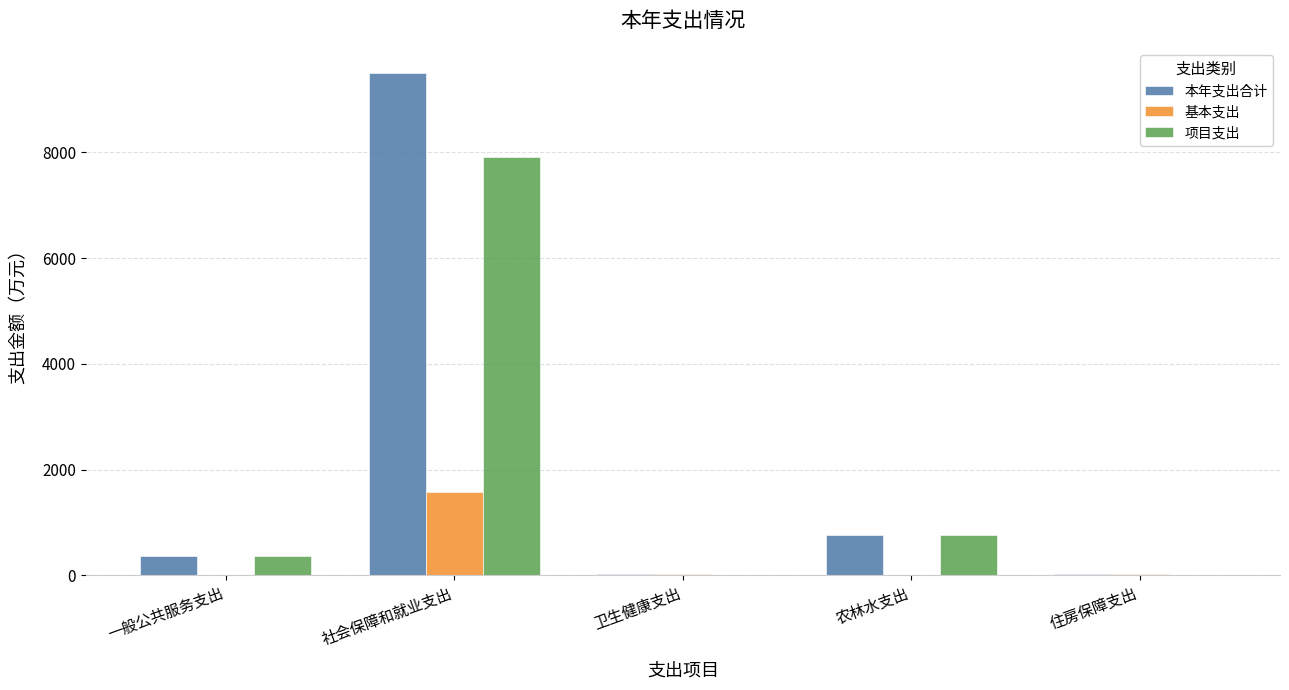

How many data points in 基本支出 are above 33?

3